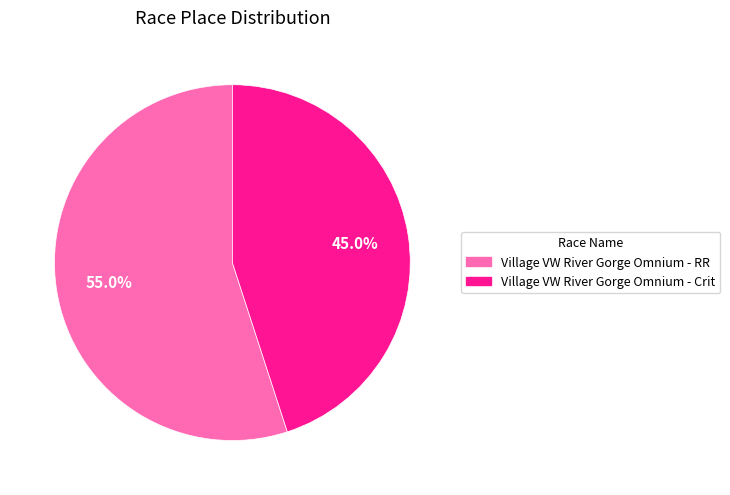

Is there any slice that represents more than half of the pie?

Yes